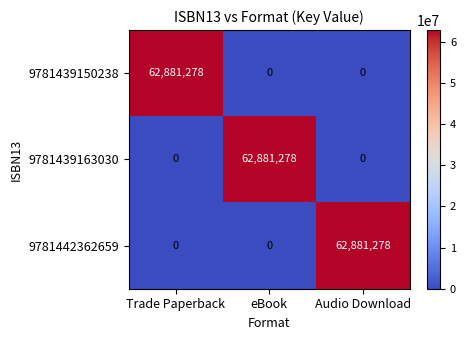

How many 9781439150238 values are between 0 and 62881278?

3